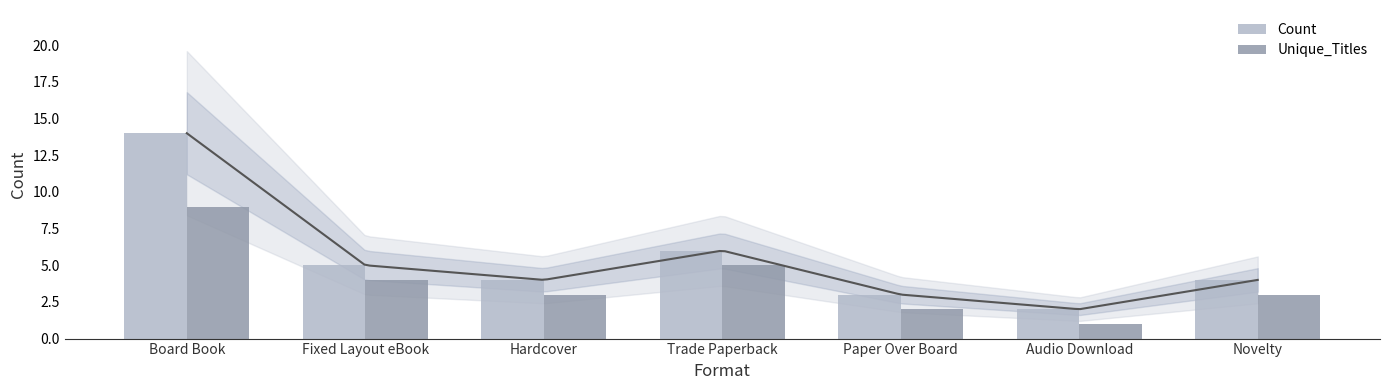

What is the minimum value for Unique_Titles?

1